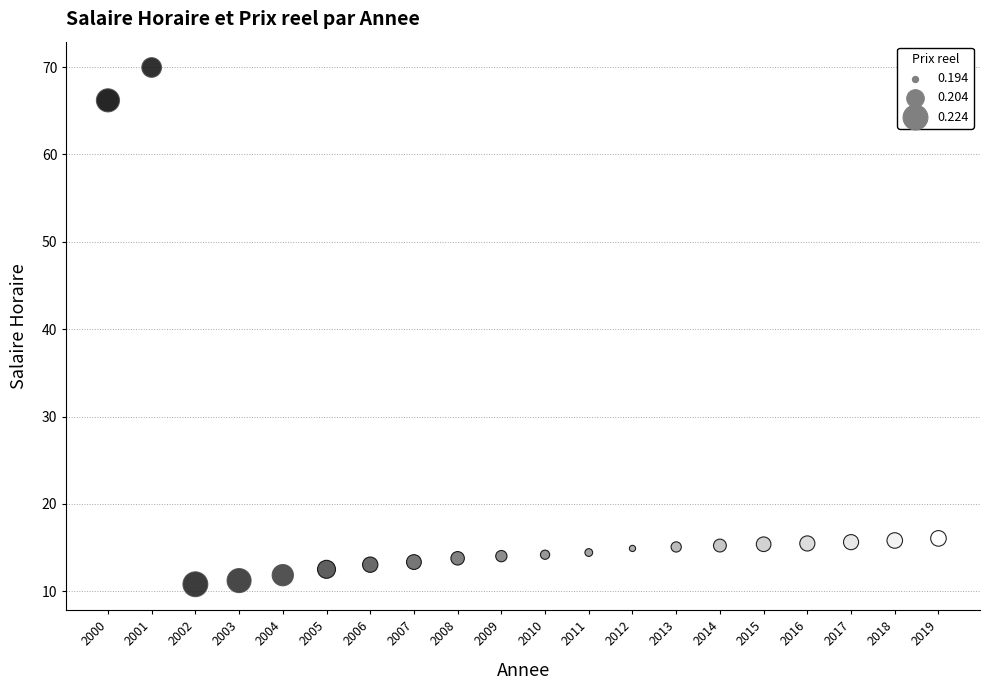

What is the range of X values (max minus min)?

19.0